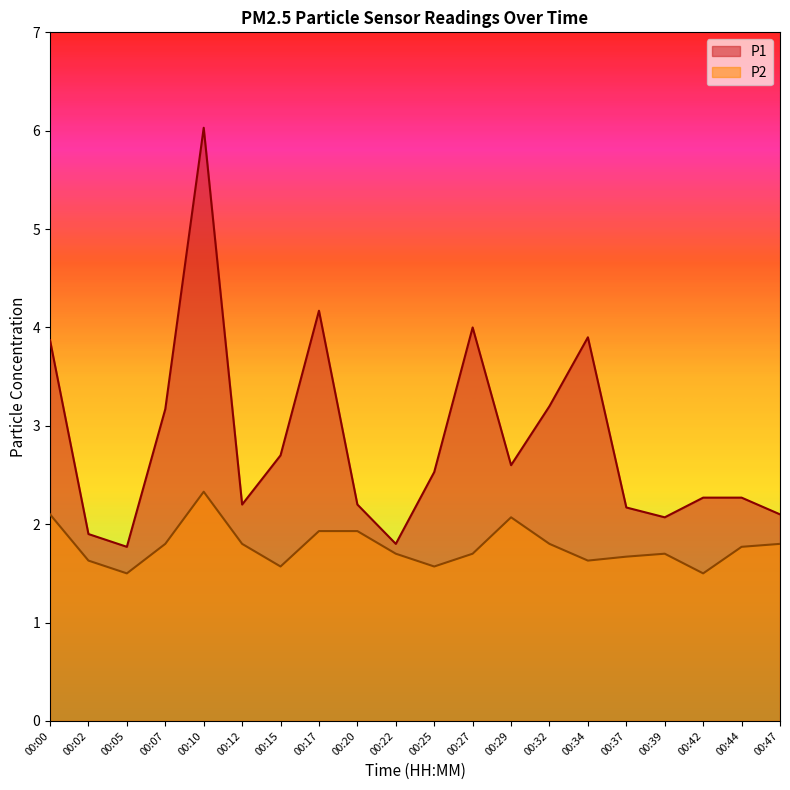

True or false: P1 has a value of 6.3 at 00:00.

False